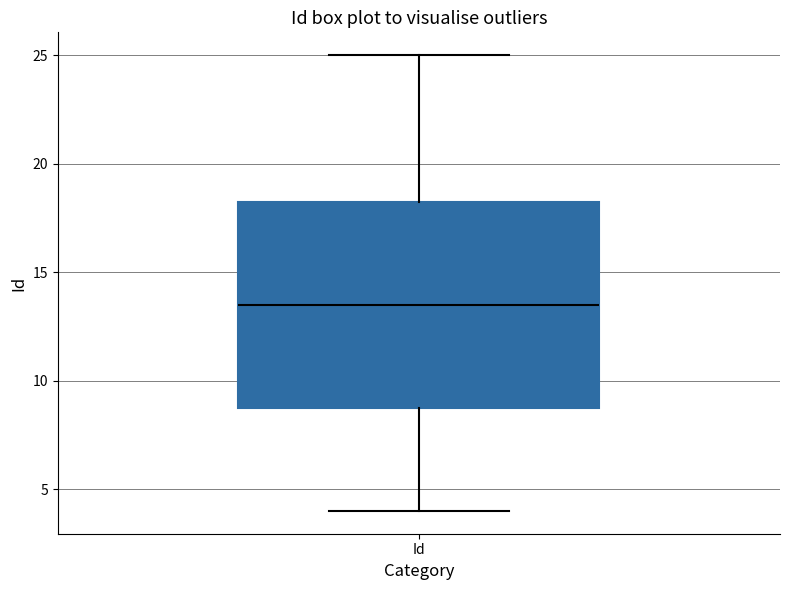

Transcribe this box plot: give where the median line is, the range the box spans, and where the two whiskers end, as read against the y-axis. The values are not printed on the chart, so give them approximately, as read against the axis.

median 13.5, box 9.0 to 18.5, whiskers 4.0 to 25.0